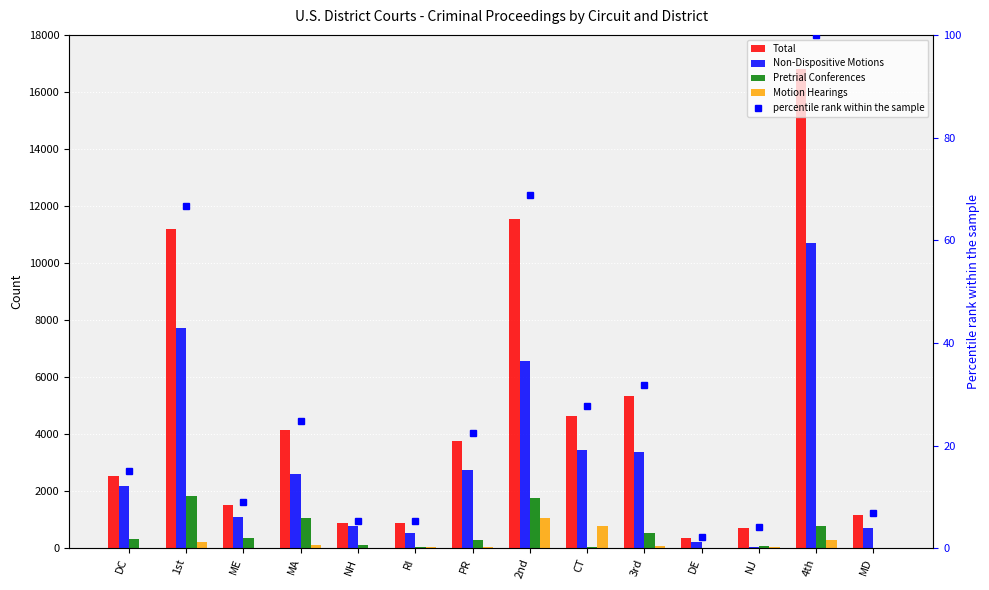

Which series has the largest range (max minus min)?

Total